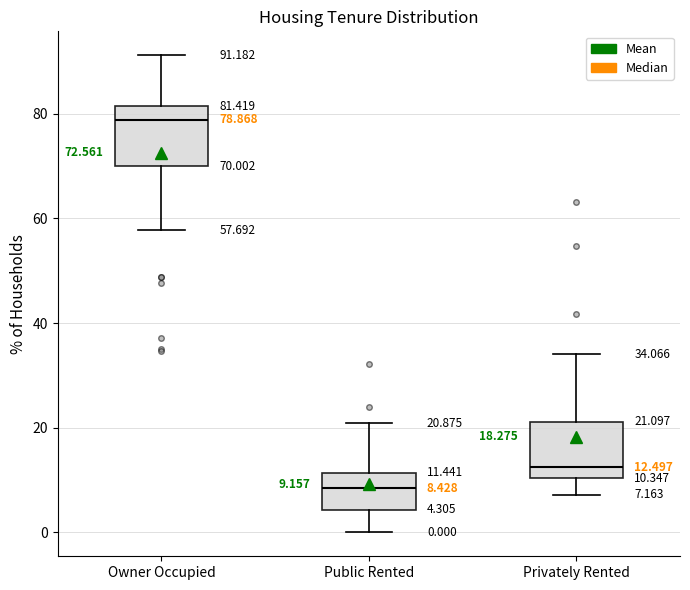

Which box has the highest median line?

Owner Occupied